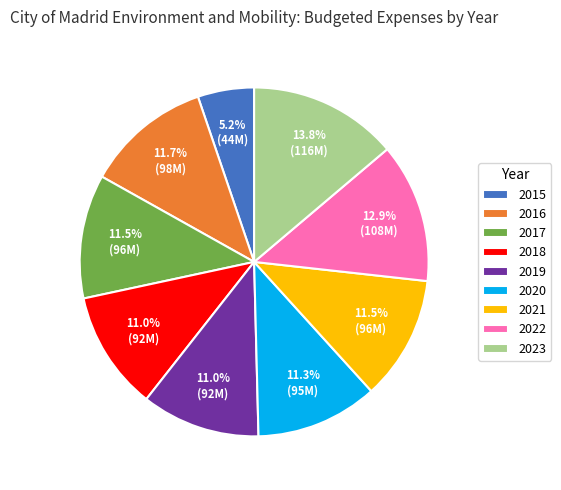

Does 2015 account for over 50% of the chart?

No